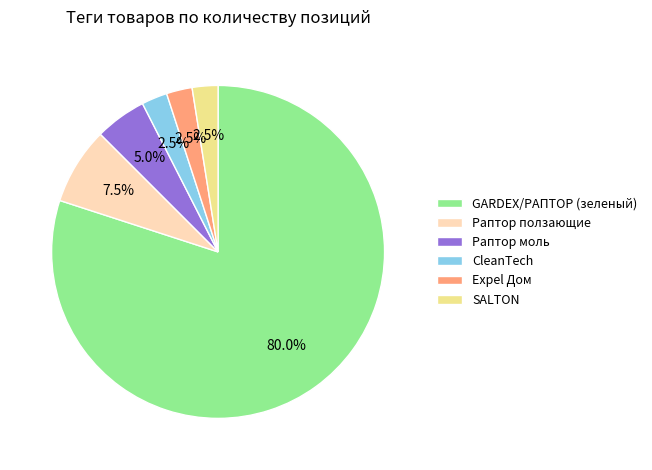

Does GARDEX/РАПТОР (зеленый) account for over 50% of the chart?

Yes